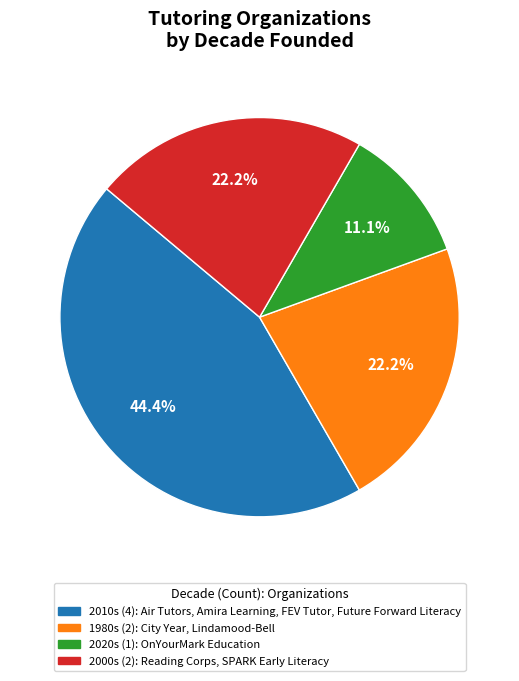

Does any single category account for the majority?

No